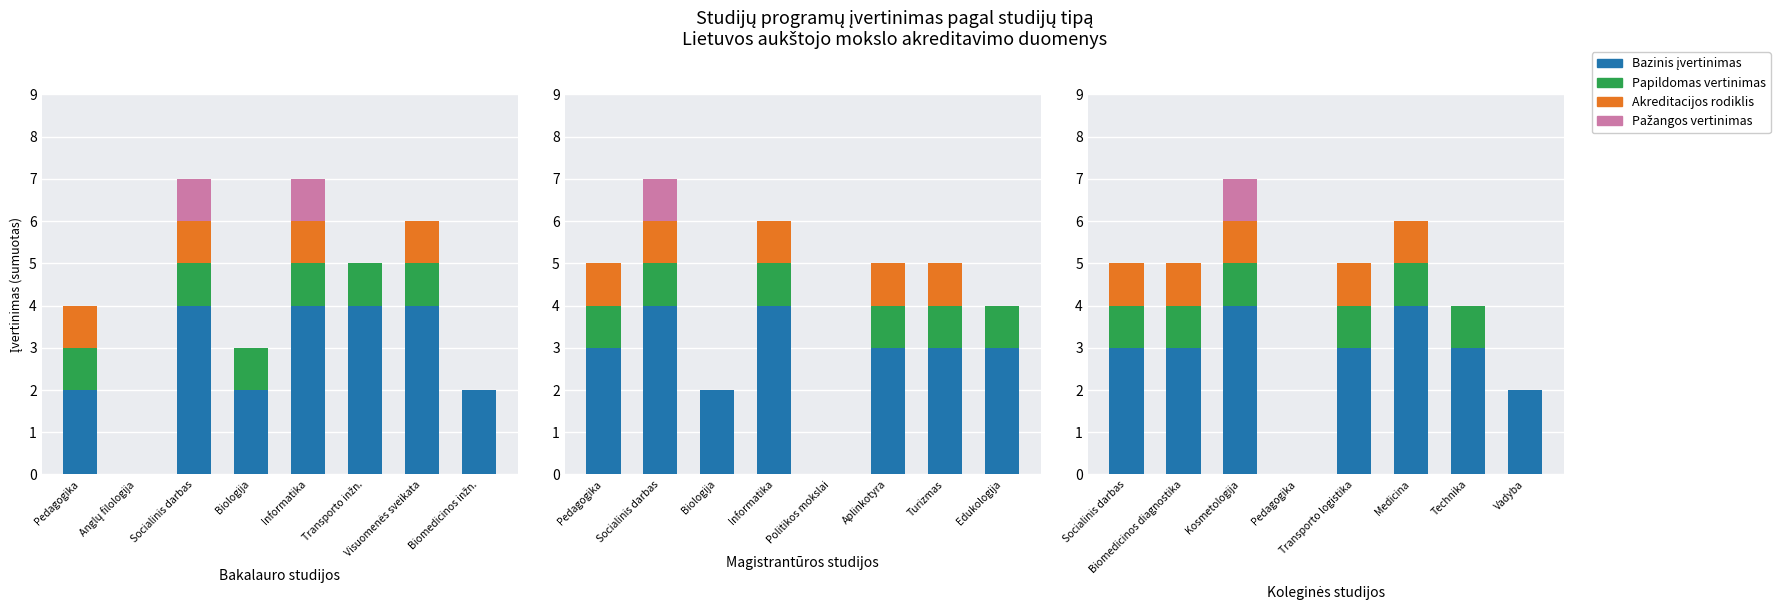

What is the difference between the maximum and minimum values in the Pažangos vertinimas series?

1